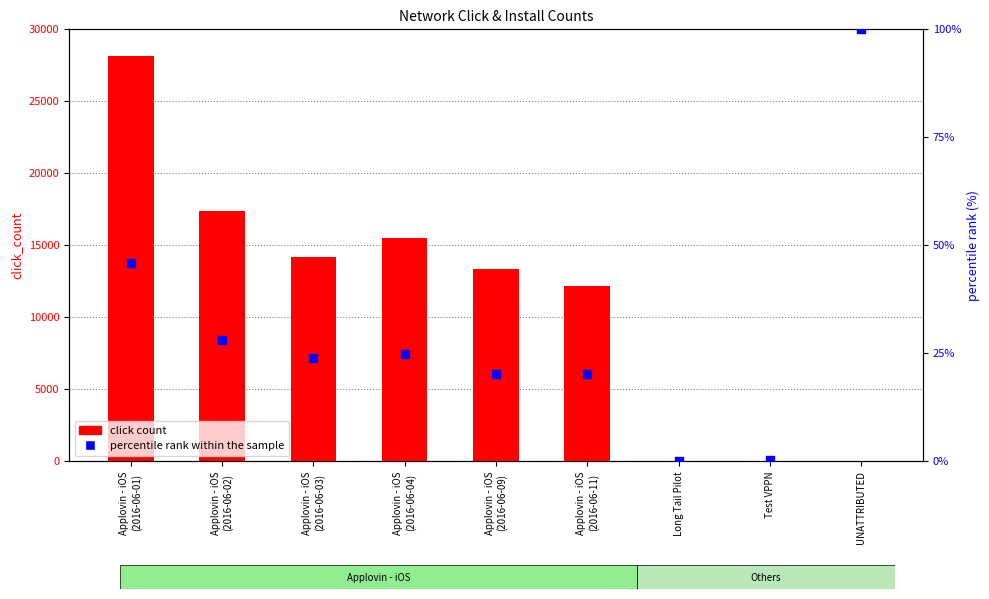

Which series reaches the maximum Y coordinate?

click count